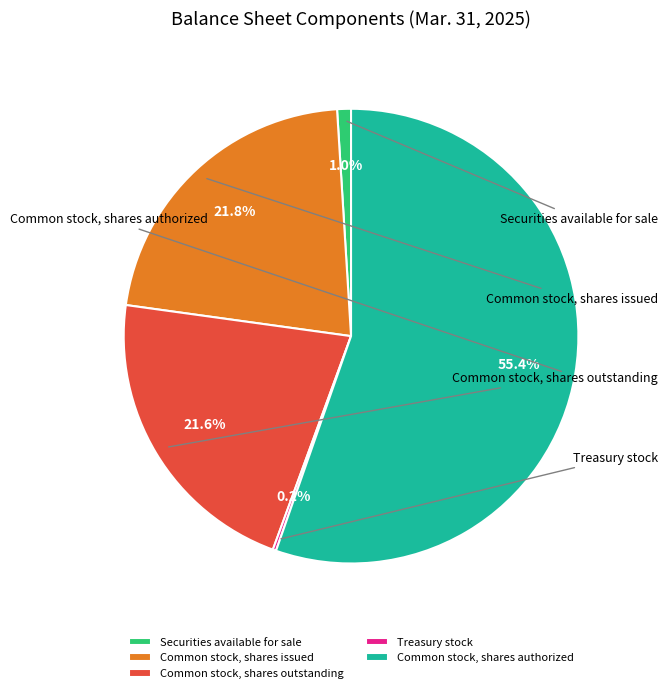

The Common stock, shares issued slice represents 27% of the pie. True or false?

False